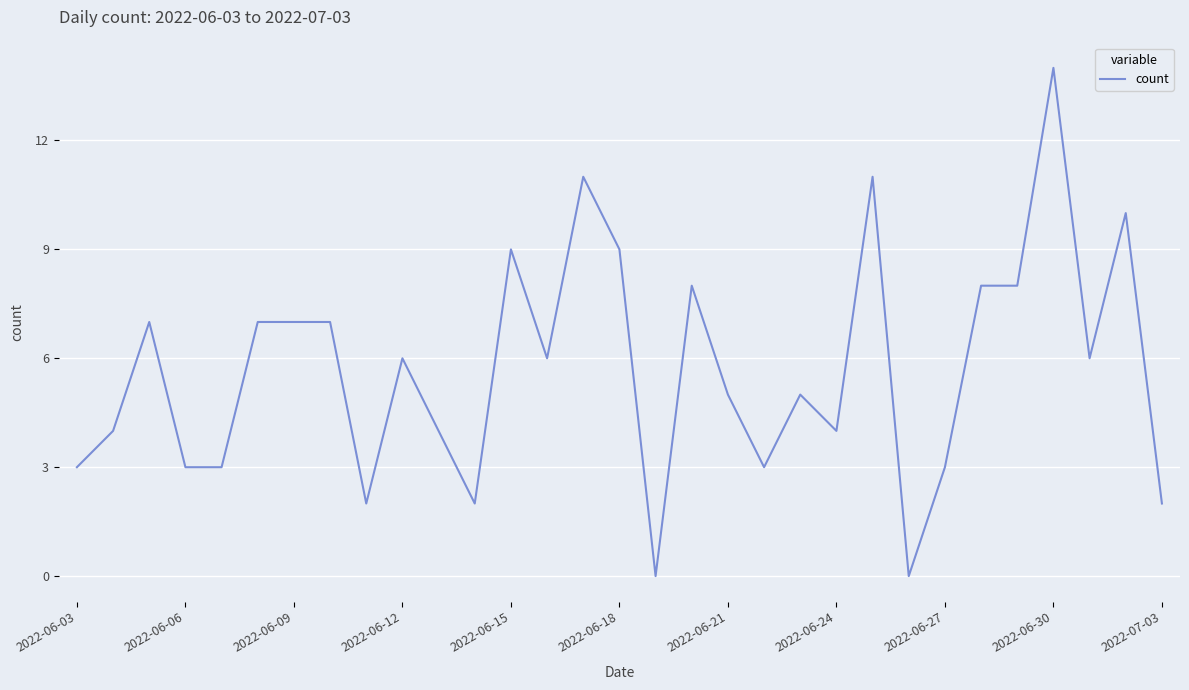

What is the difference between the maximum and minimum values?

14